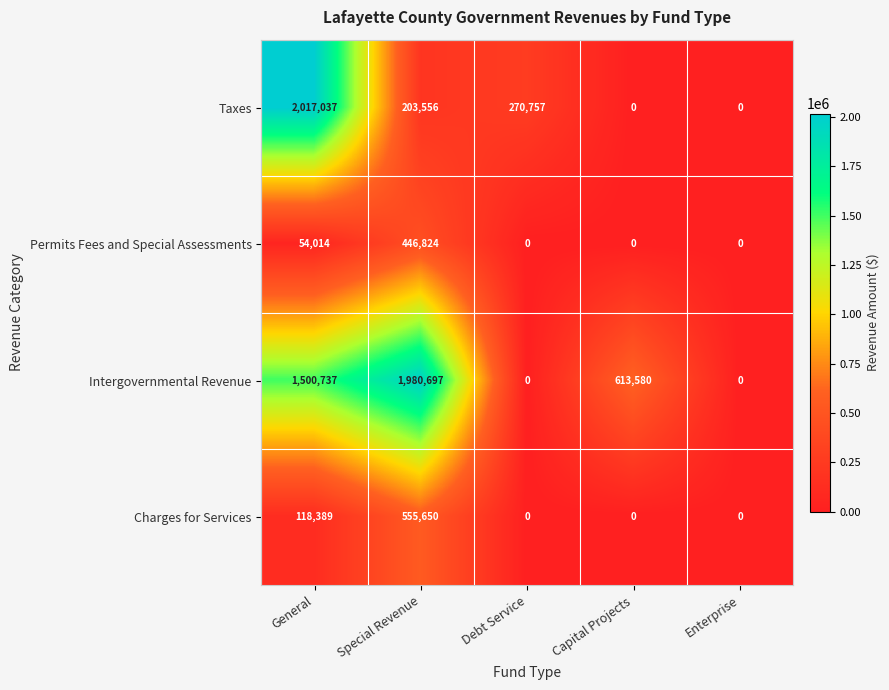

What is the sum of all Charges for Services values?

674039